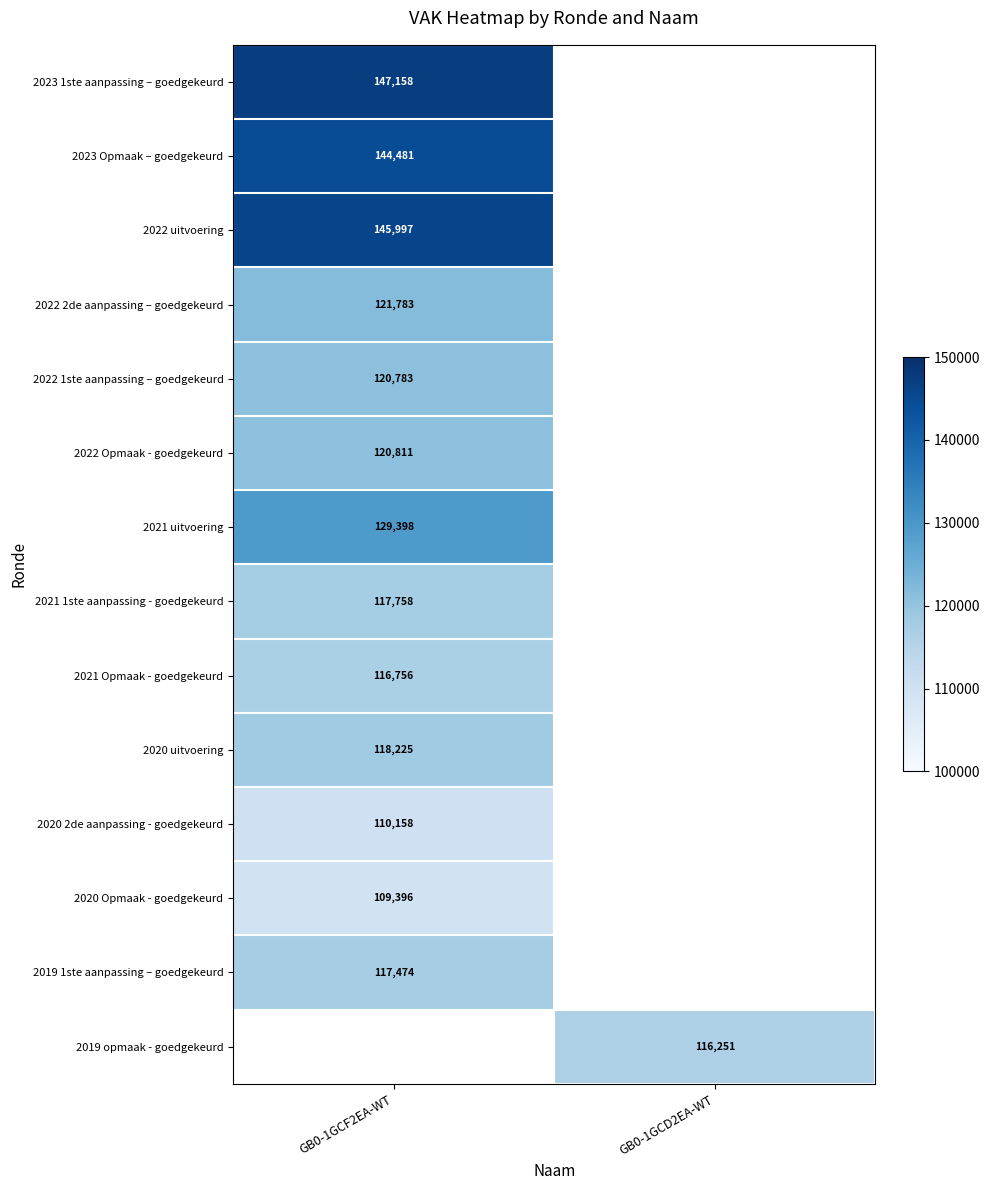

True or false: 2022 uitvoering has a value of 46845 at GB0-1GCF2EA-WT.

False